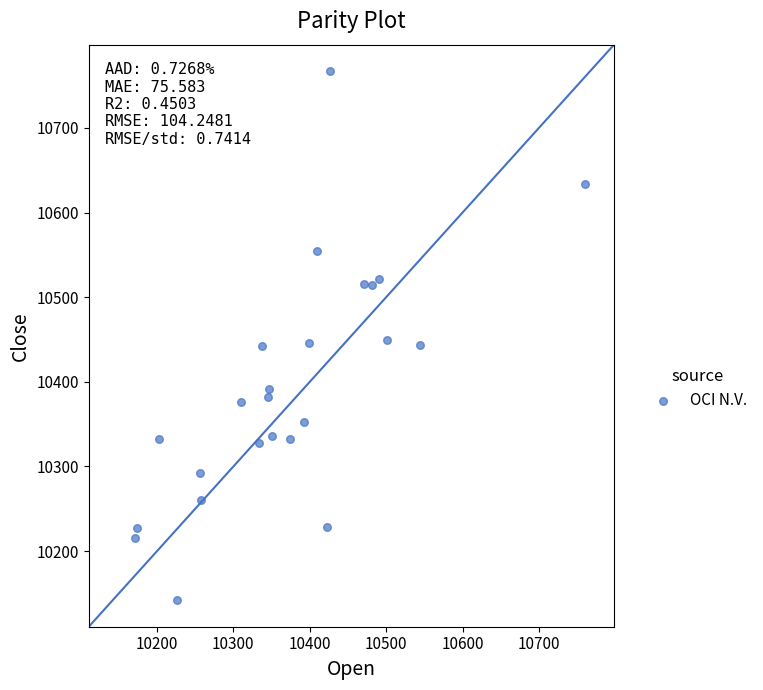

What is the range of Y values (max minus min)?

625